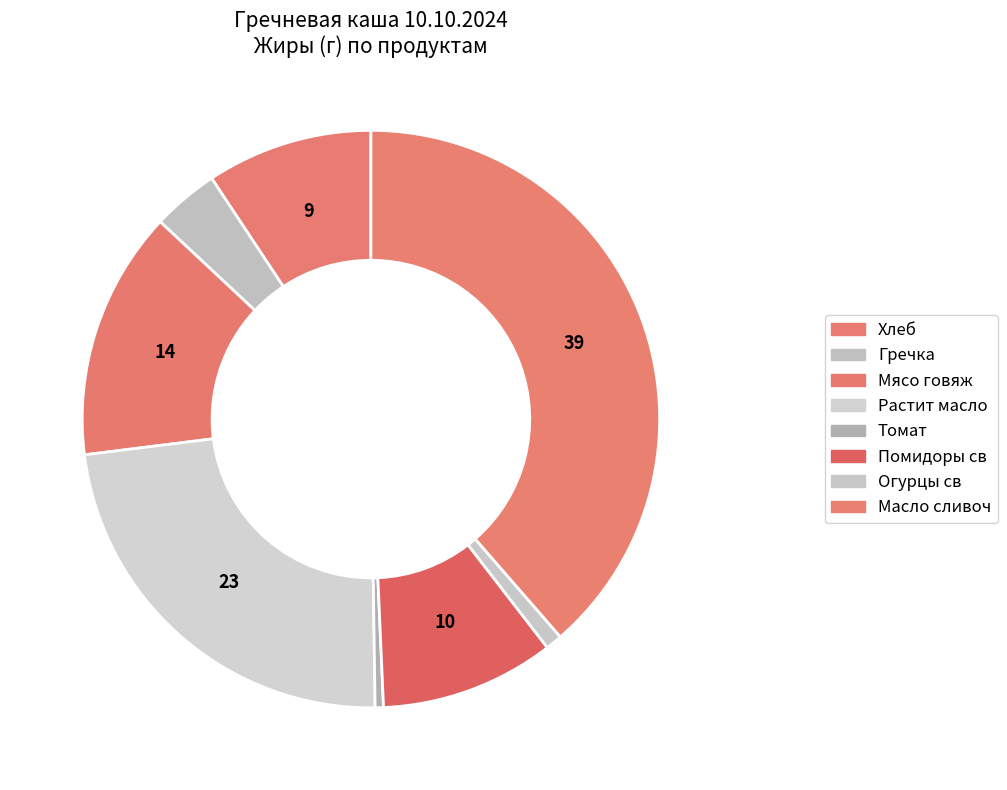

Is there a majority slice in this chart?

No